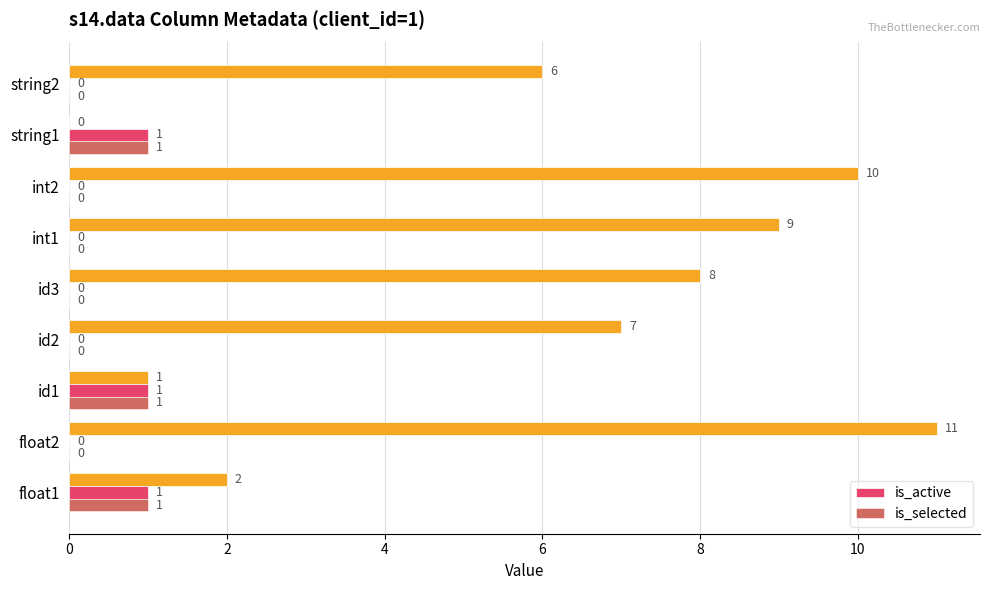

True or false: is_active has a value of 2 at id1.

False